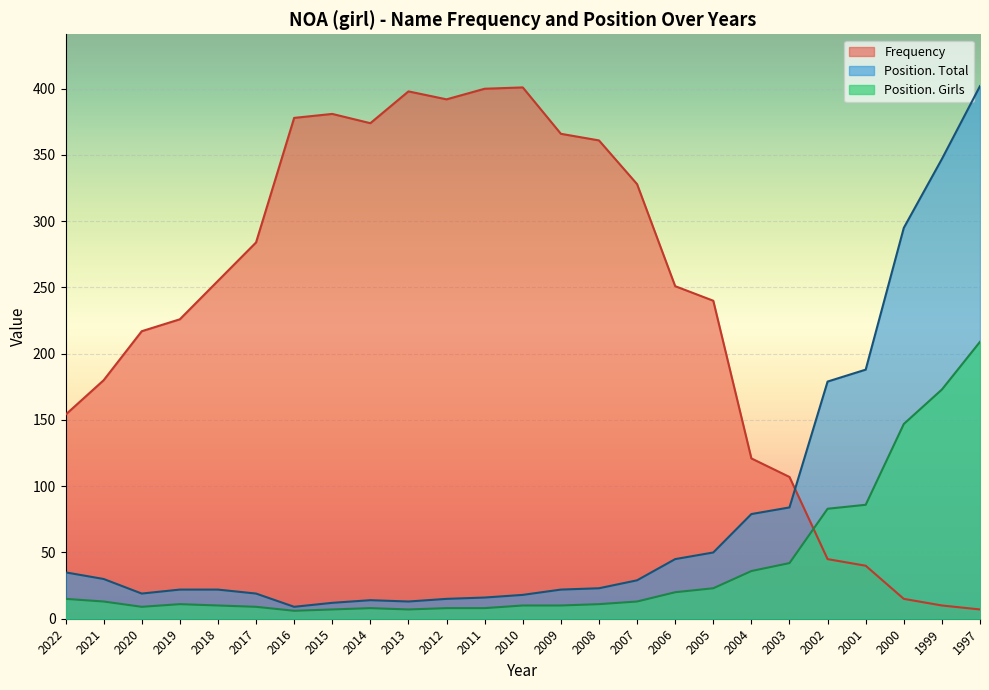

What is the smallest value displayed?

6